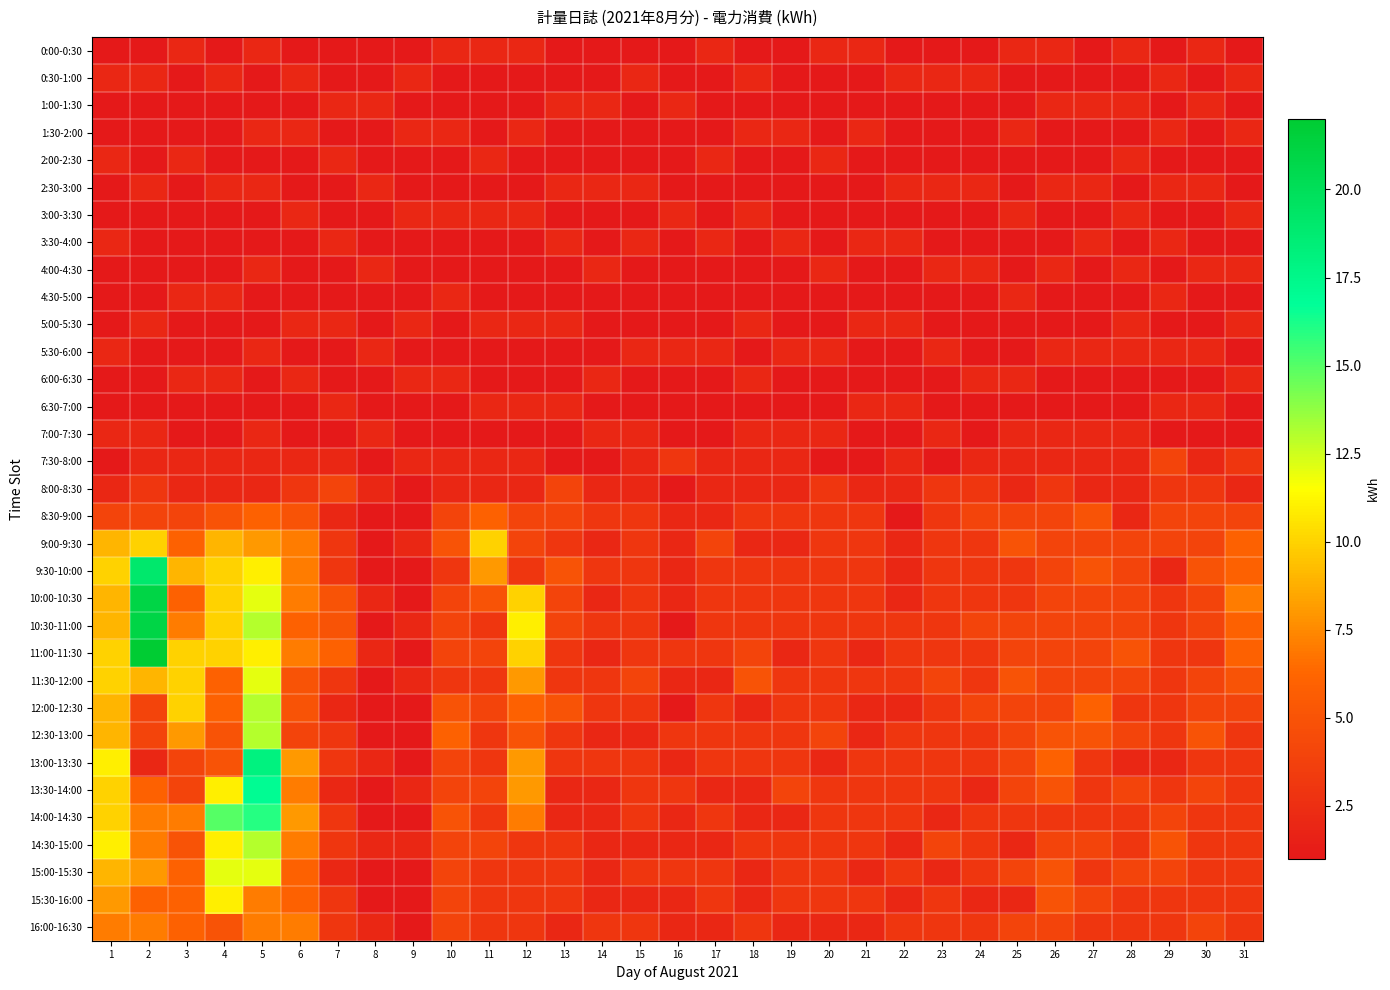

What is the spread (max minus min) of values at 30?

4